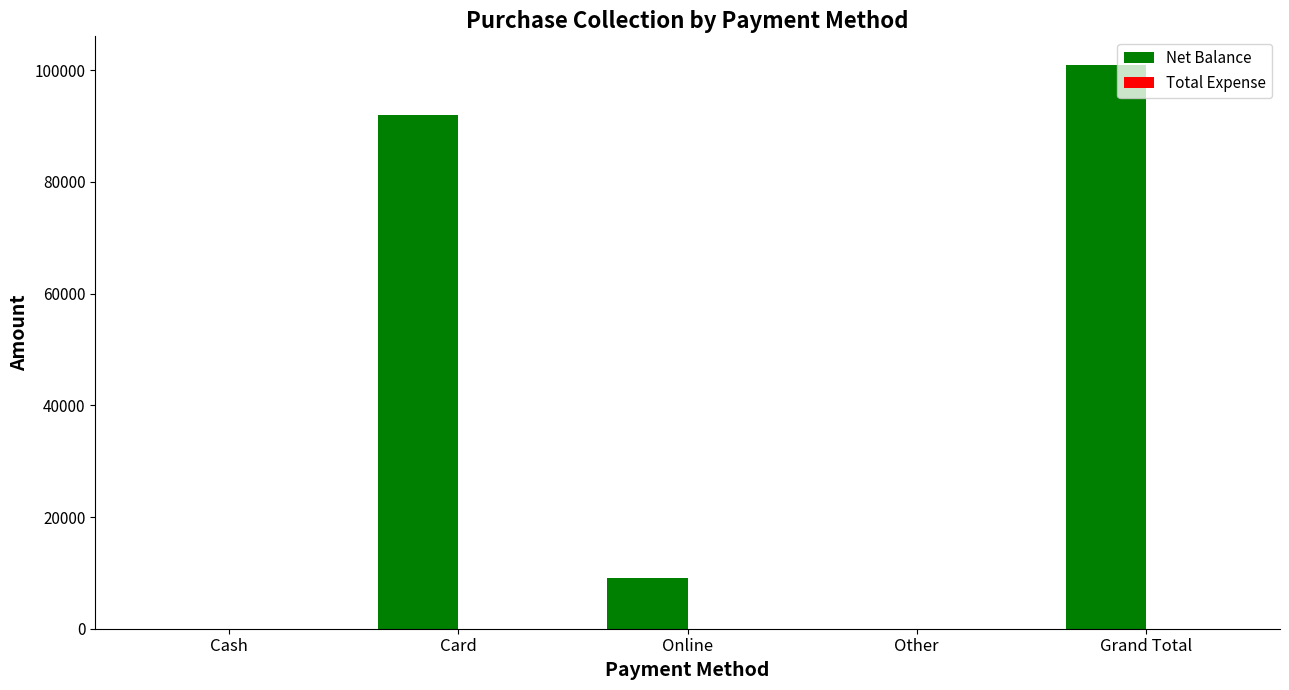

Is it true that the value at Online is 14209?

False